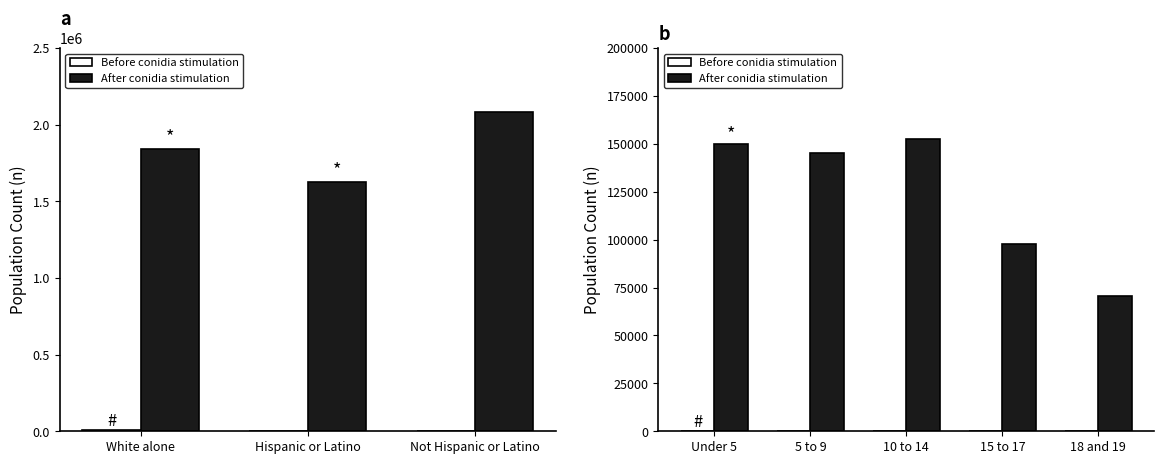

Rank the series at Under 5 from lowest to highest value.

Before conidia stimulation, After conidia stimulation